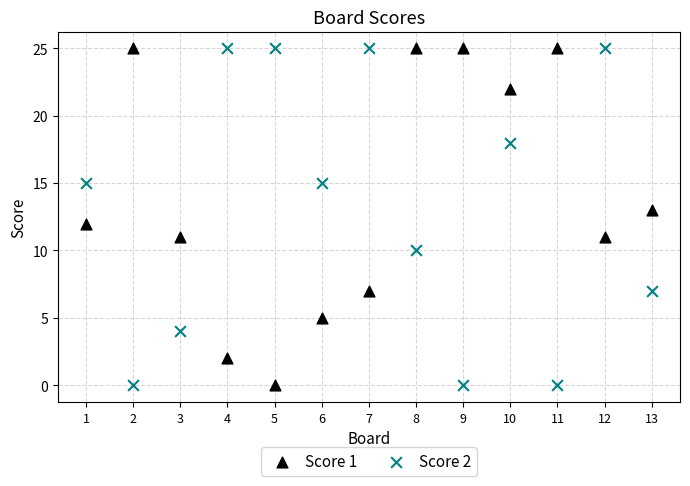

What is the X range (max minus min) for the scatter plot?

12